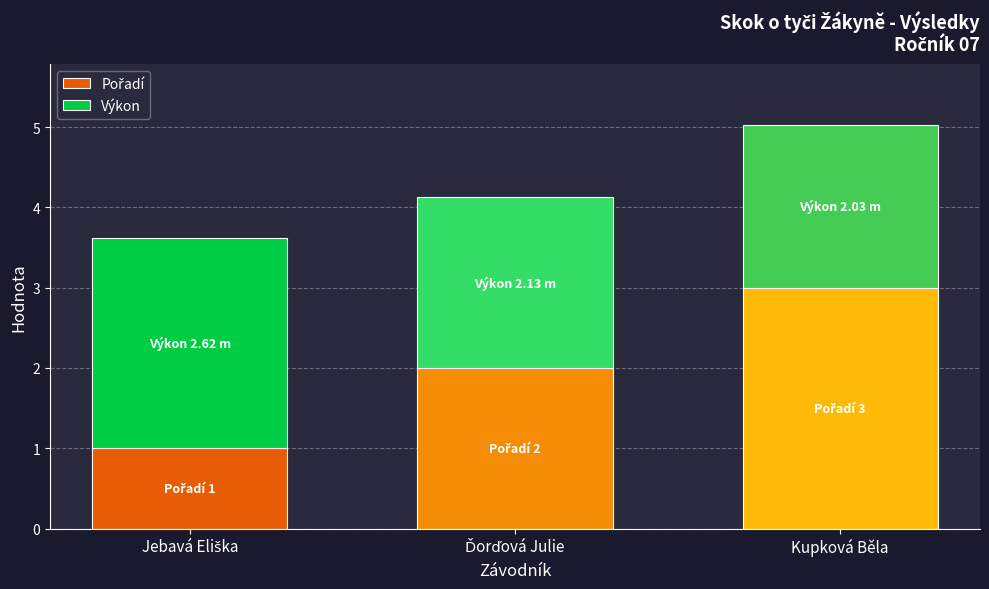

Does the chart contain any negative values?

No